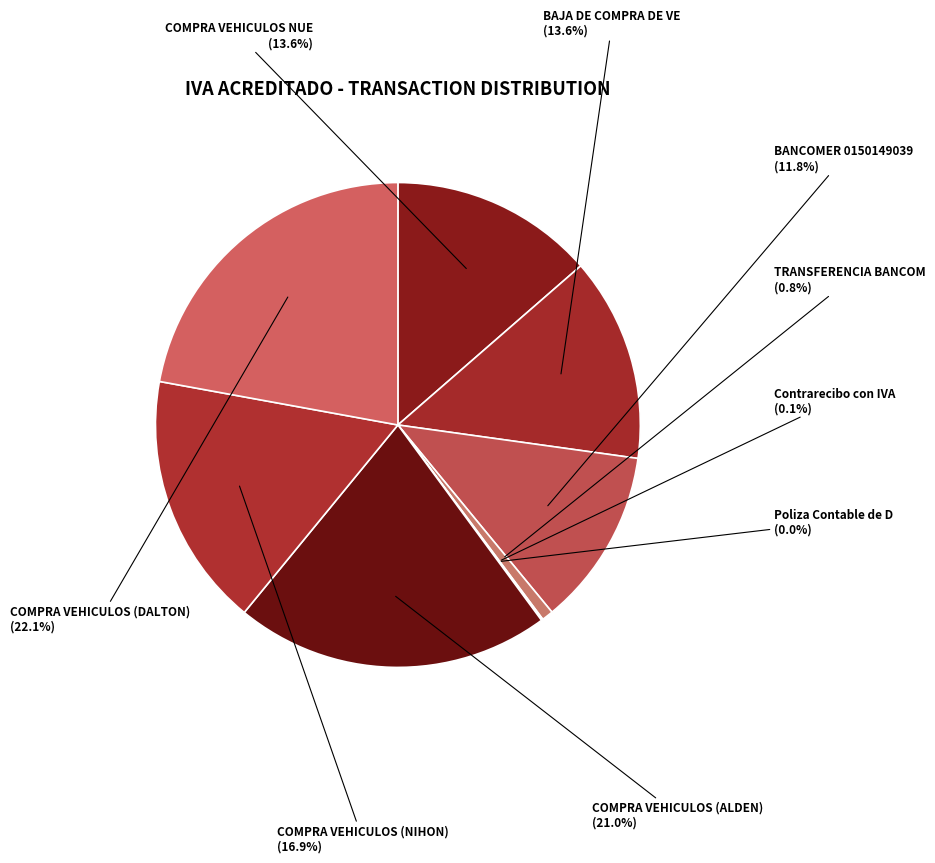

What is the total percentage of Poliza Contable de D and Contrarecibo con IVA?

0.1%